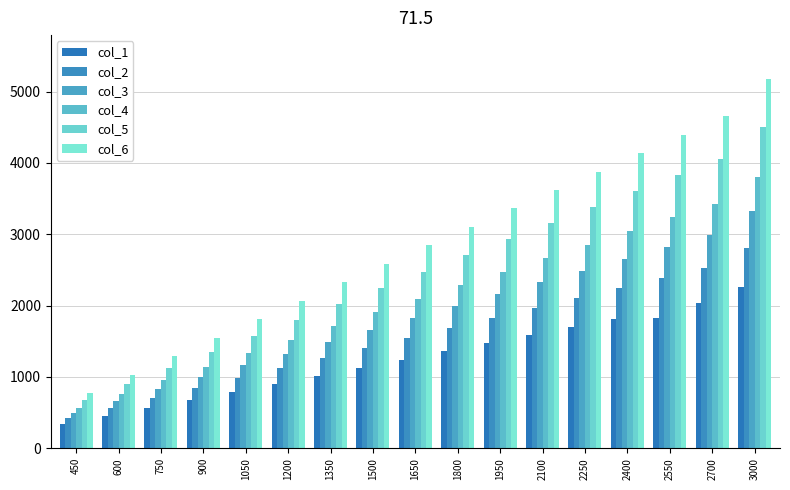

Where is col_6 nearest to the value 2974?

1650